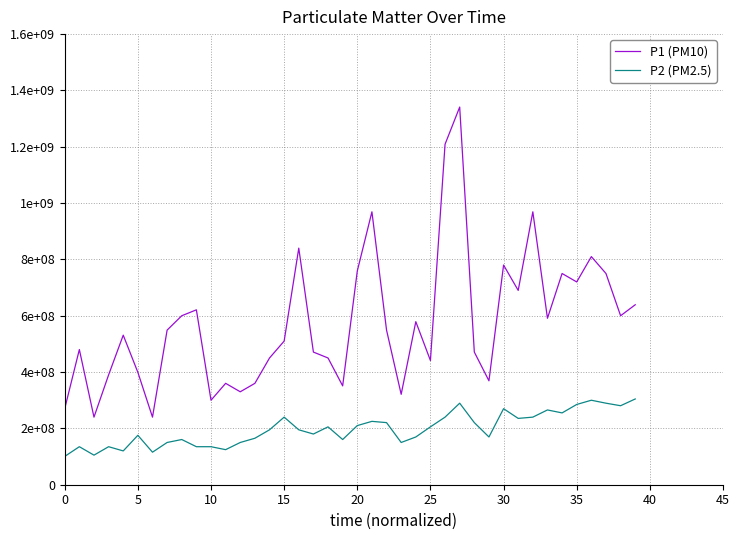

True or false: P1 (PM10) and P2 (PM2.5) cross at least once.

False